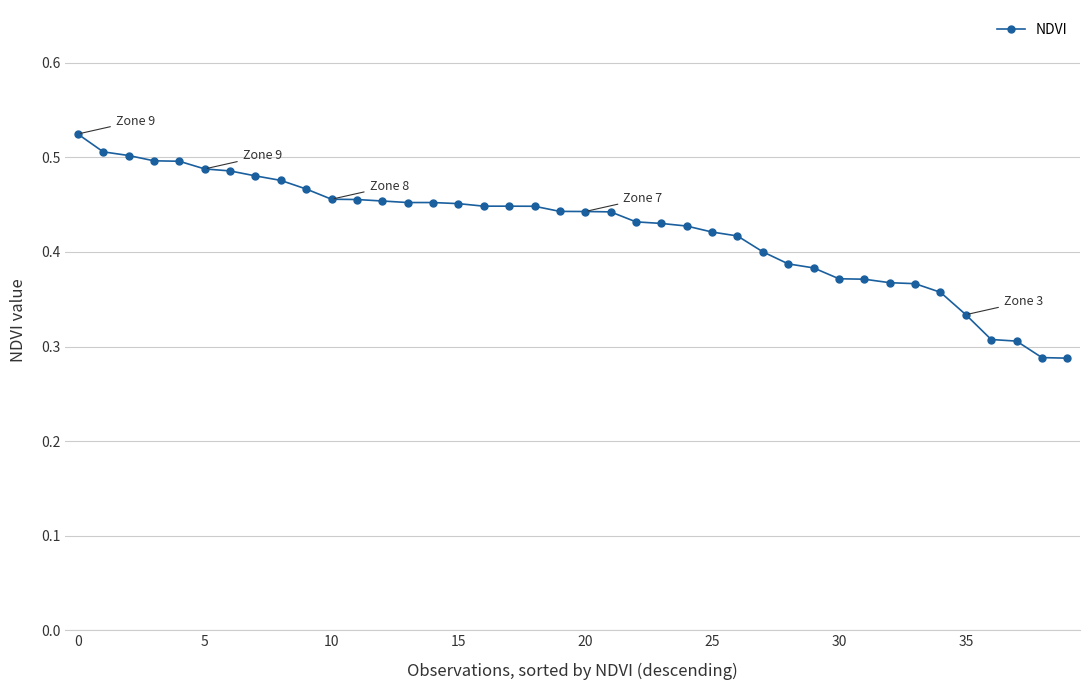

Count the values in the range 0 to 1.

40